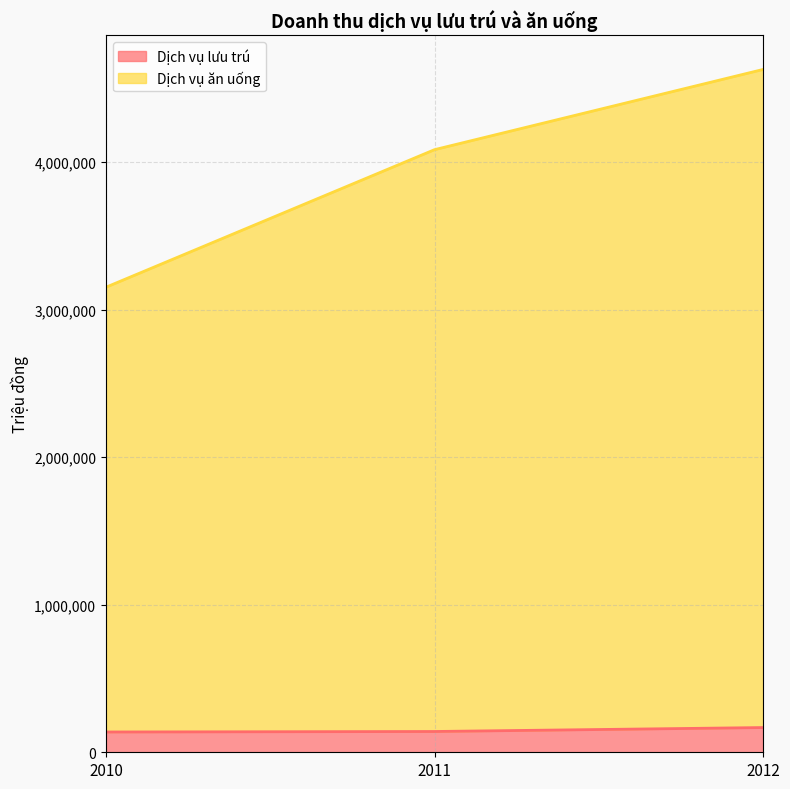

Between 2011 and 2010, which is larger?

2011